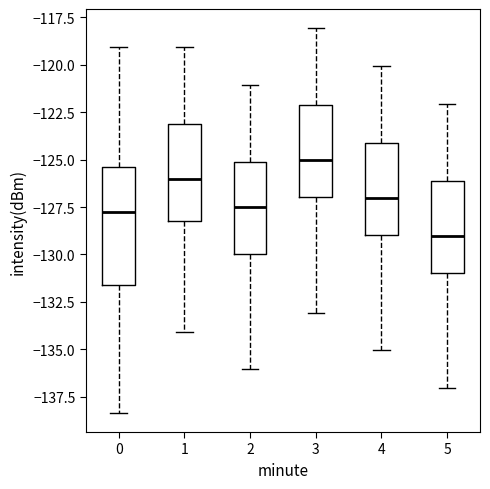

Where is the upper edge of the box at x = 4 on the y-axis? The values are not printed on the chart, so give them approximately, as read against the axis.

-124.0